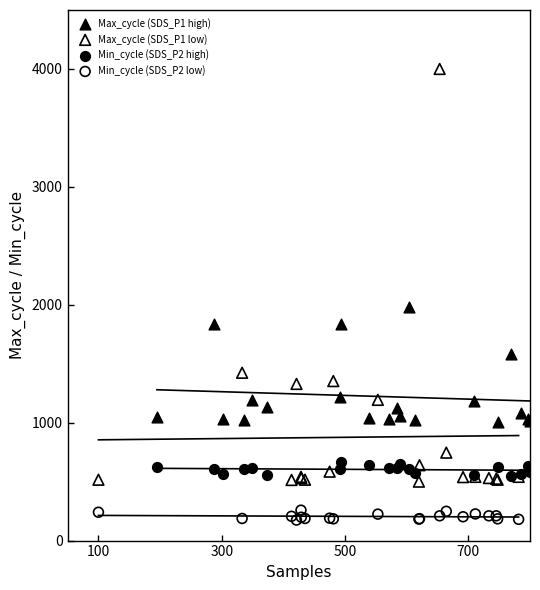

Which series has the largest Y range (max minus min)?

Max_cycle (SDS_P1 low)